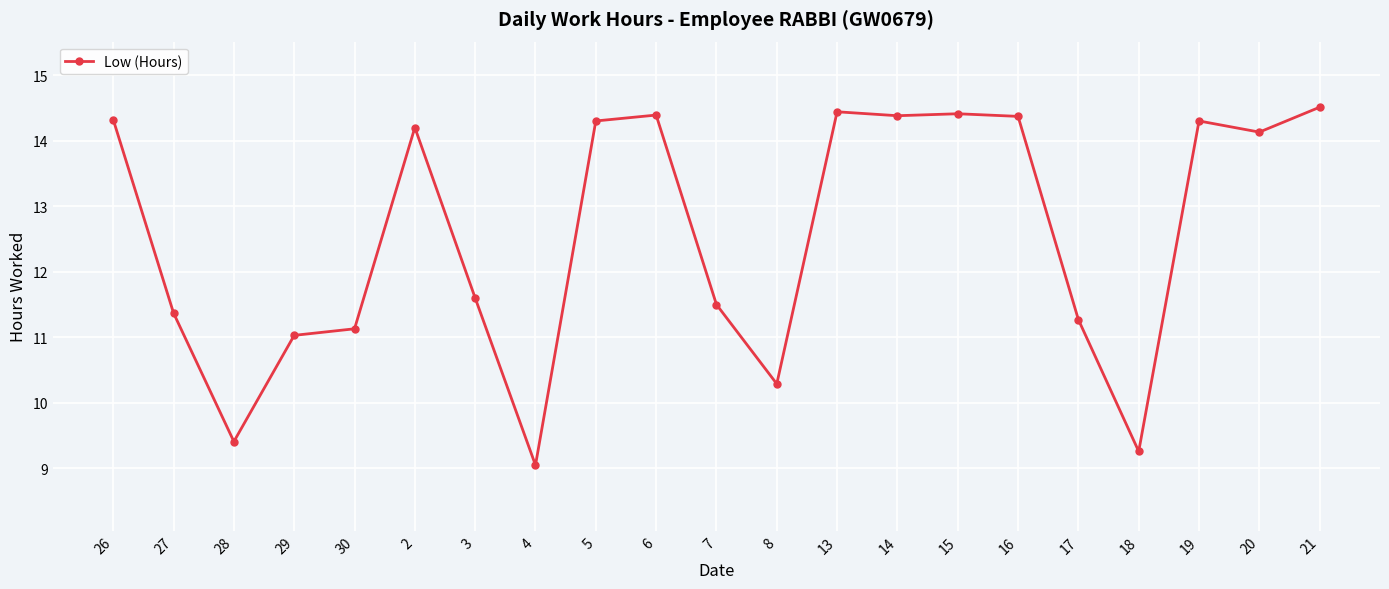

The chart shows a value of 11.5 at 7. True or false?

True